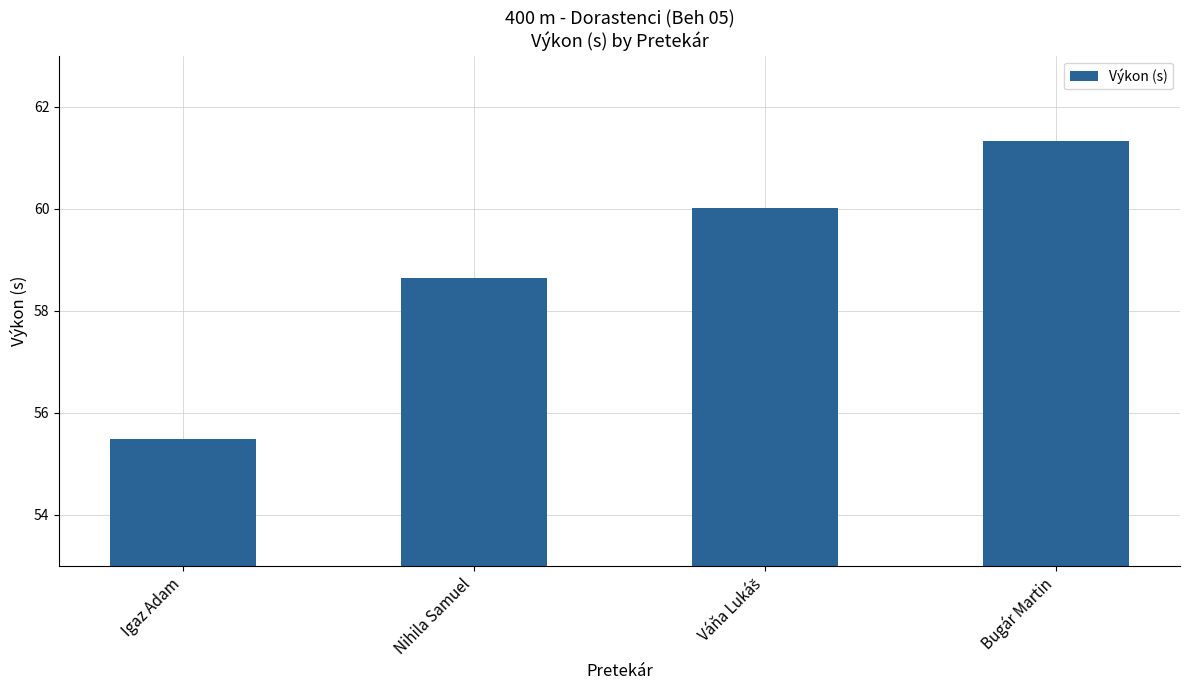

Between Nihila Samuel and Bugár Martin, which is larger?

Bugár Martin